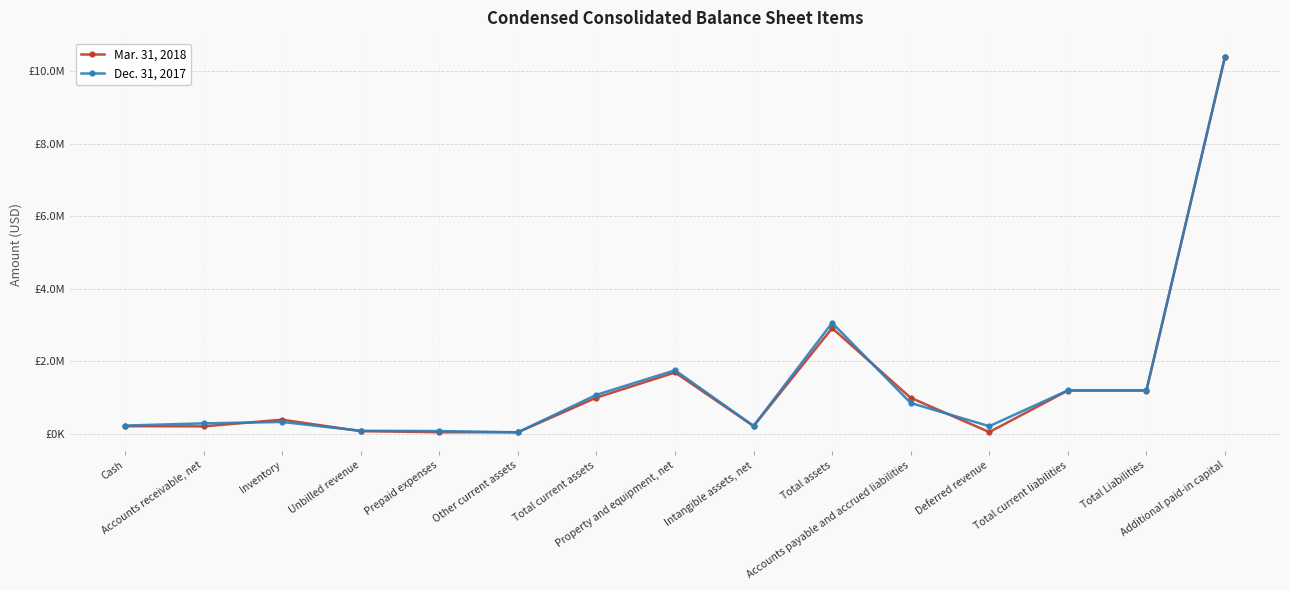

Is the value of Mar. 31, 2018 at Prepaid expenses greater than the value of Dec. 31, 2017 at Total Liabilities?

No